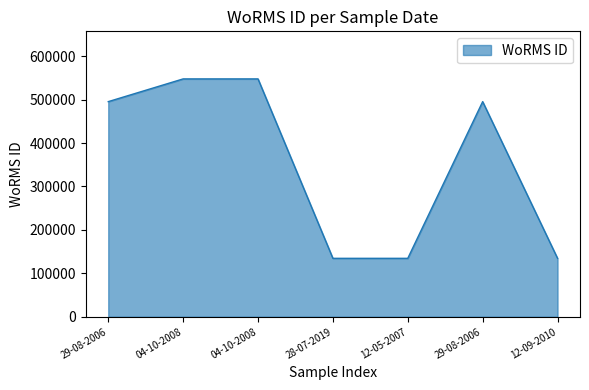

How many distinct data groups are displayed?

1